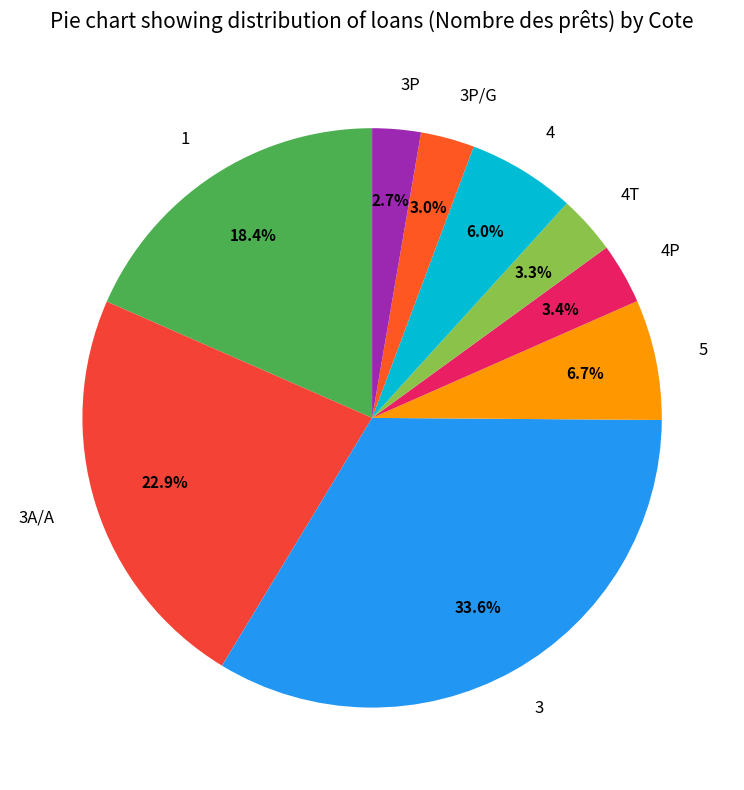

How many segments does this pie chart have?

9